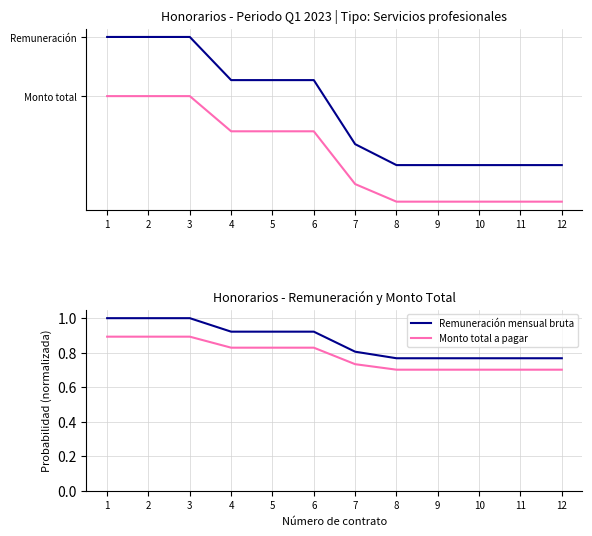

What is the maximum value for Monto total a pagar?

0.9